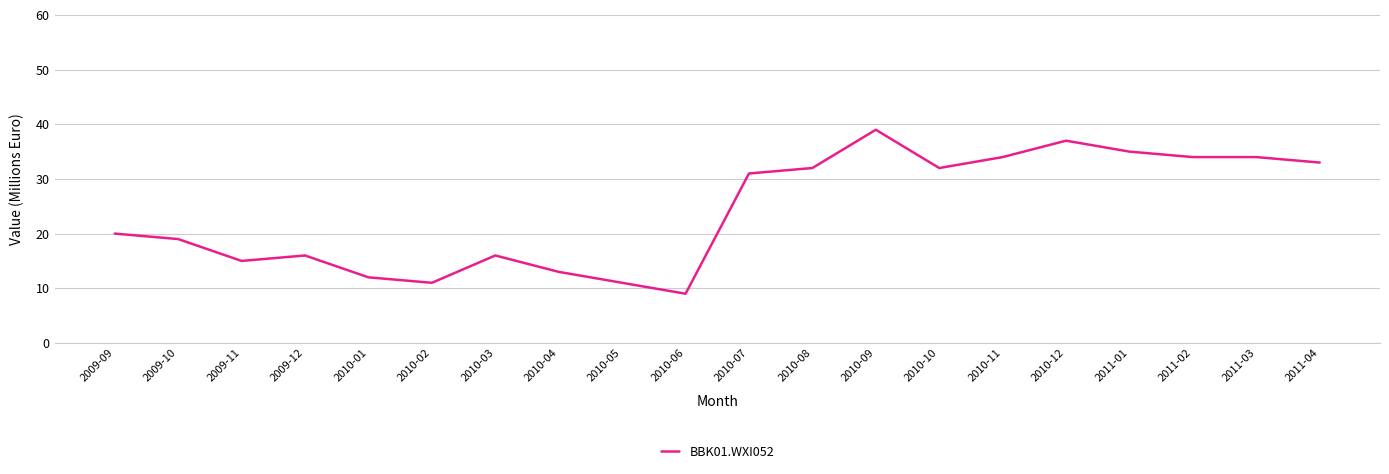

What is the difference between the values at 2010-06 and 2009-11?

6